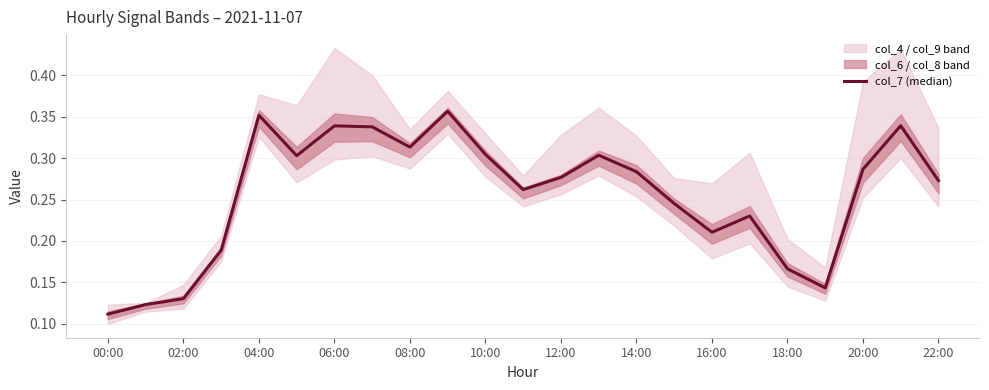

What is the label of the 6th point from the right?

17